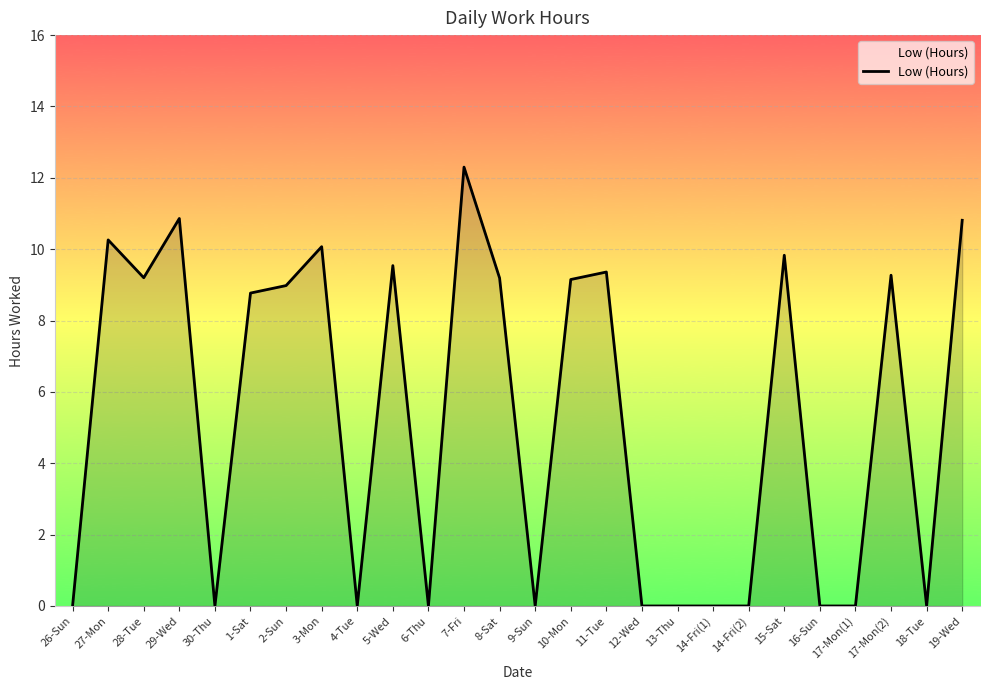

What is the ratio of the value at 1-Sat to the value at 7-Fri?

0.7